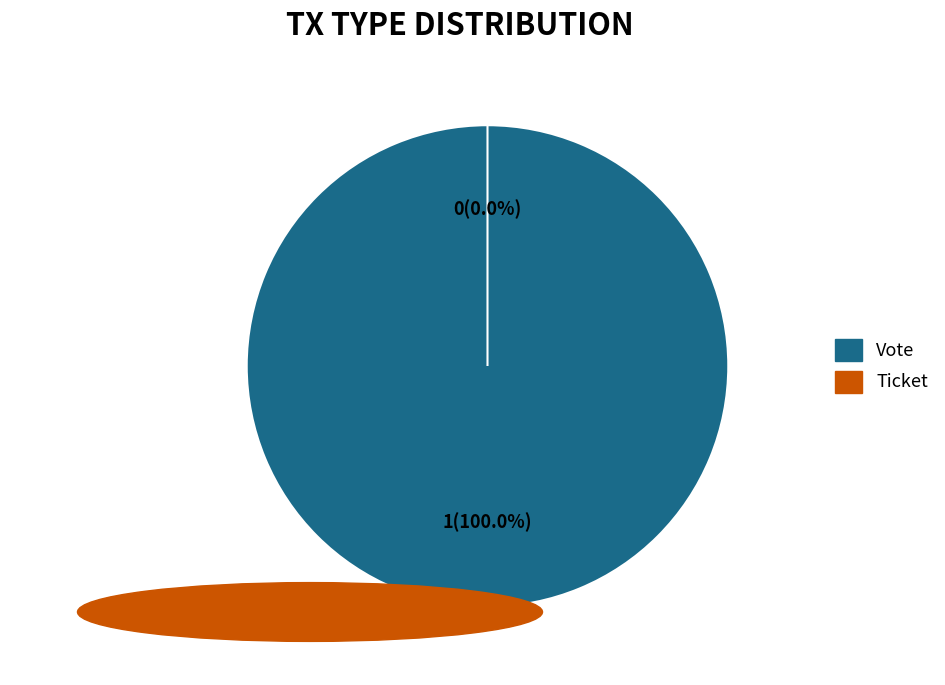

Which has a higher value, Vote or Ticket?

Vote